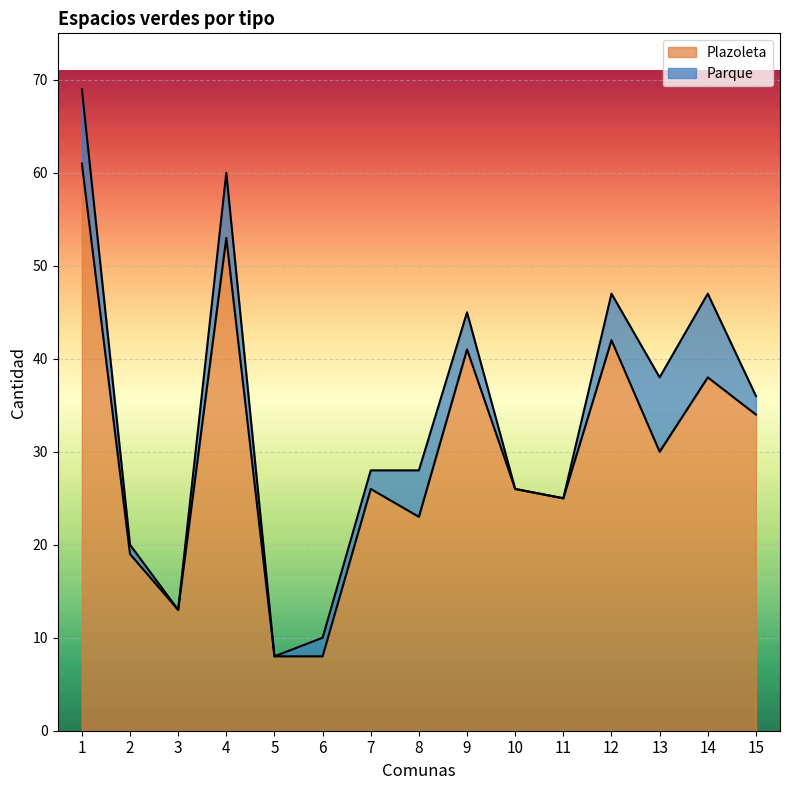

What is the maximum value shown in the chart?

61